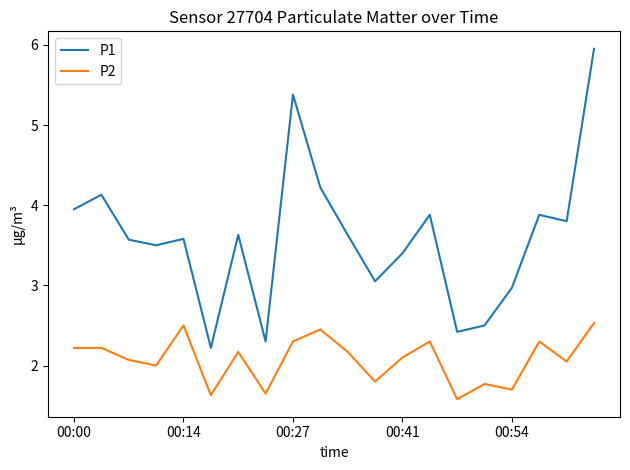

List the series in order of their overall mean, lowest first.

P2, P1